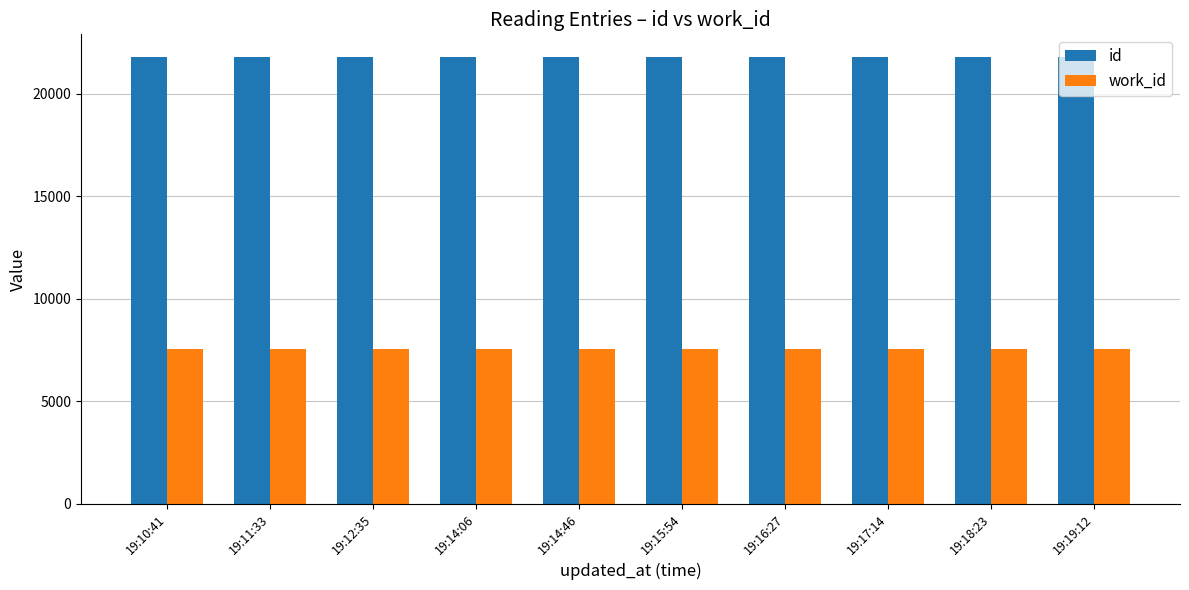

What is the difference between the highest and lowest values at 19:14:46?

14255